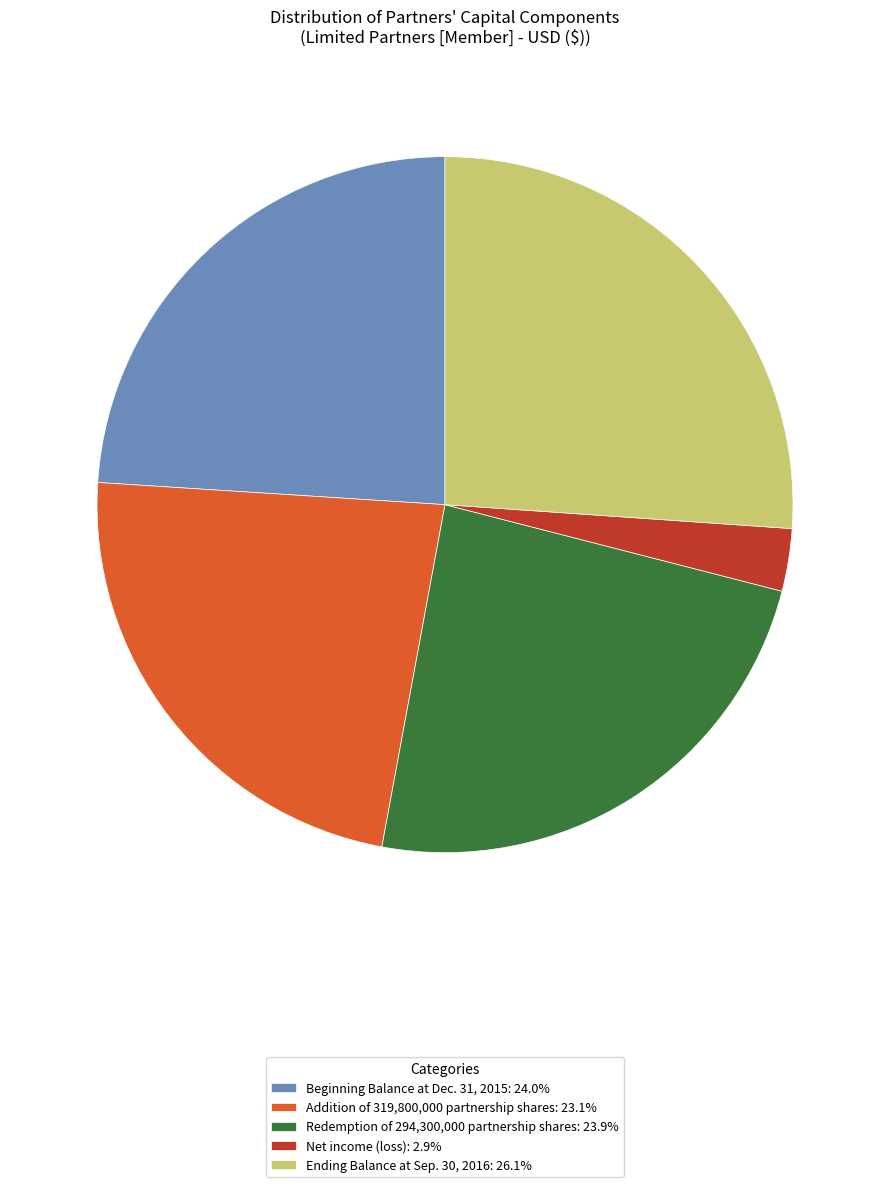

Combined, do Addition of 319,800,000 partnership shares: 23.1% and Ending Balance at Sep. 30, 2016: 26.1% account for over 50%?

No